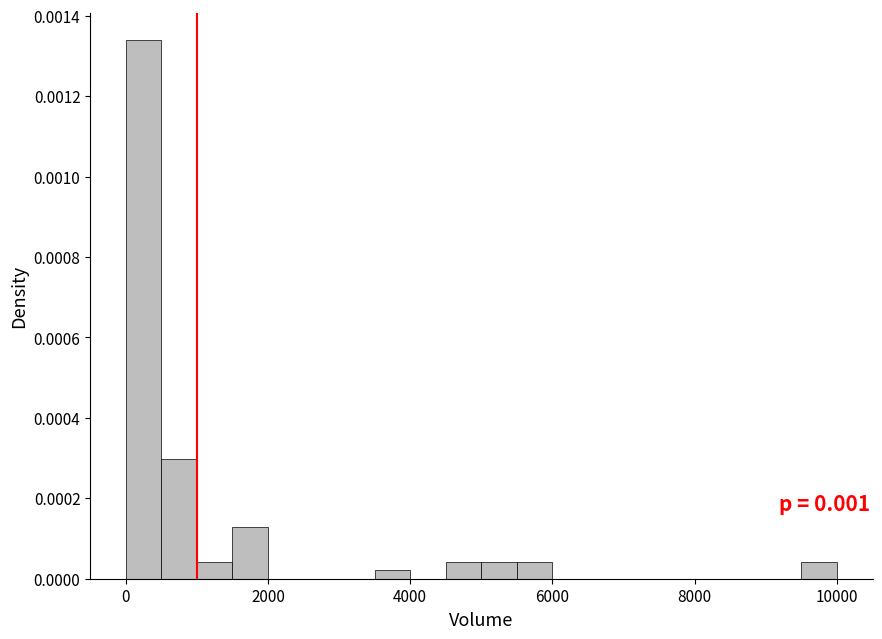

Read against the x-axis, roughly where is the centre of the tallest bar?

200